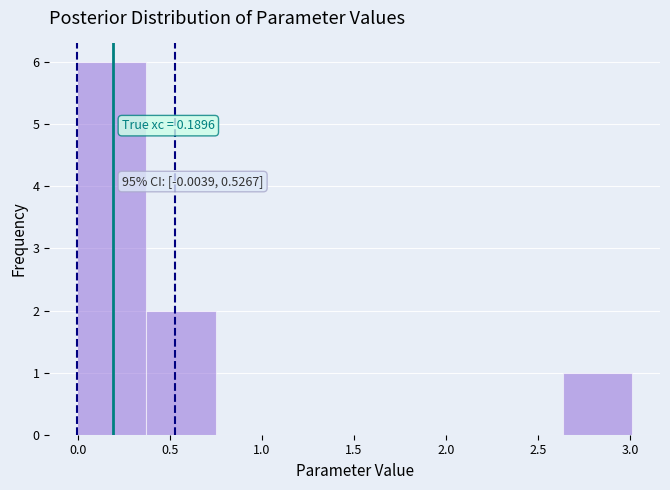

Over which range of the x-axis is the bar tallest?

0.00 to 0.35